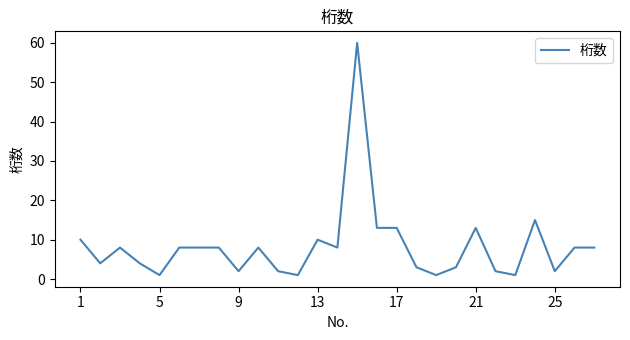

What is the difference between the maximum and minimum values?

59